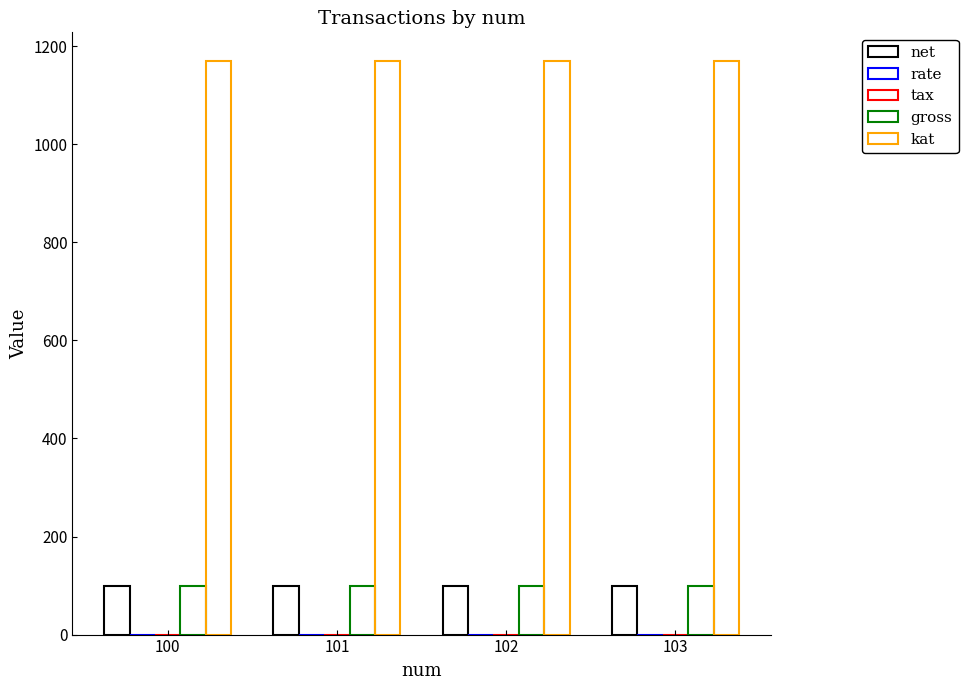

What is the average value of the kat series?

1170